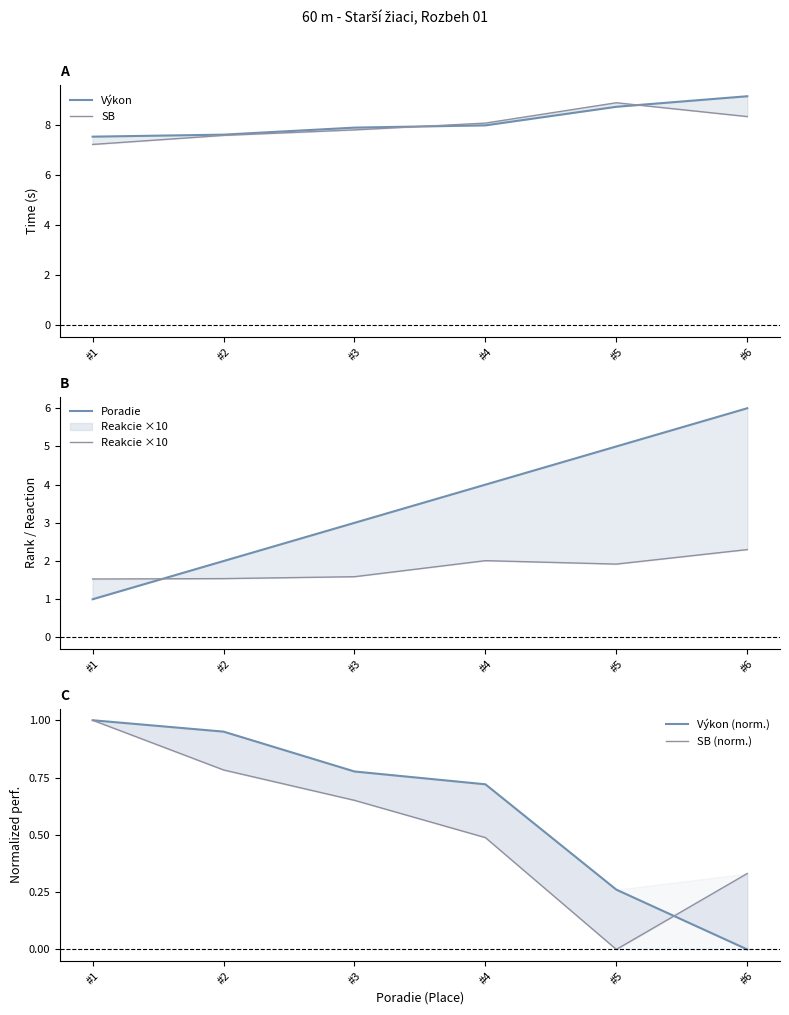

Reading left to right, transcribe all the data shown in this chart.

Výkon: 7.5	7.6	7.9	8.0	8.7	9.1
SB: 7.2	7.6	7.8	8.1	8.9	8.3
Poradie: 1.0	2.0	3.0	4.0	5.0	6.0
Reakcie ×10: 1.5	1.5	1.6	2.0	1.9	2.3
Výkon (norm.): 1.0	1.0	0.8	0.7	0.3	0.0
SB (norm.): 1.0	0.8	0.7	0.5	0.0	0.3